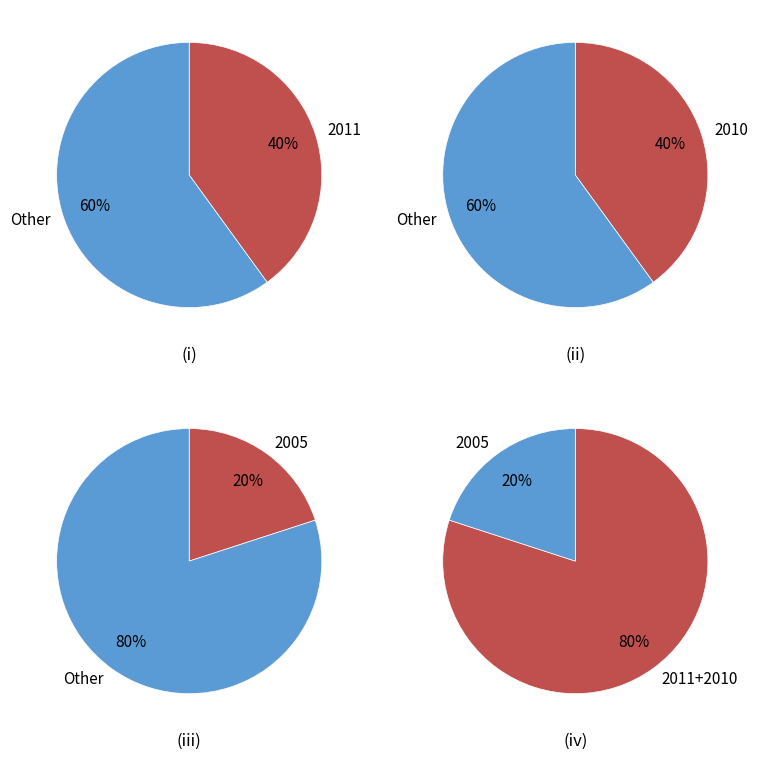

Combined, do Flemings, Peter B.; Behrmann, Jan H. et al. and Piotrowski, A. M.; Noble, T. L. et al. account for over 50%?

No